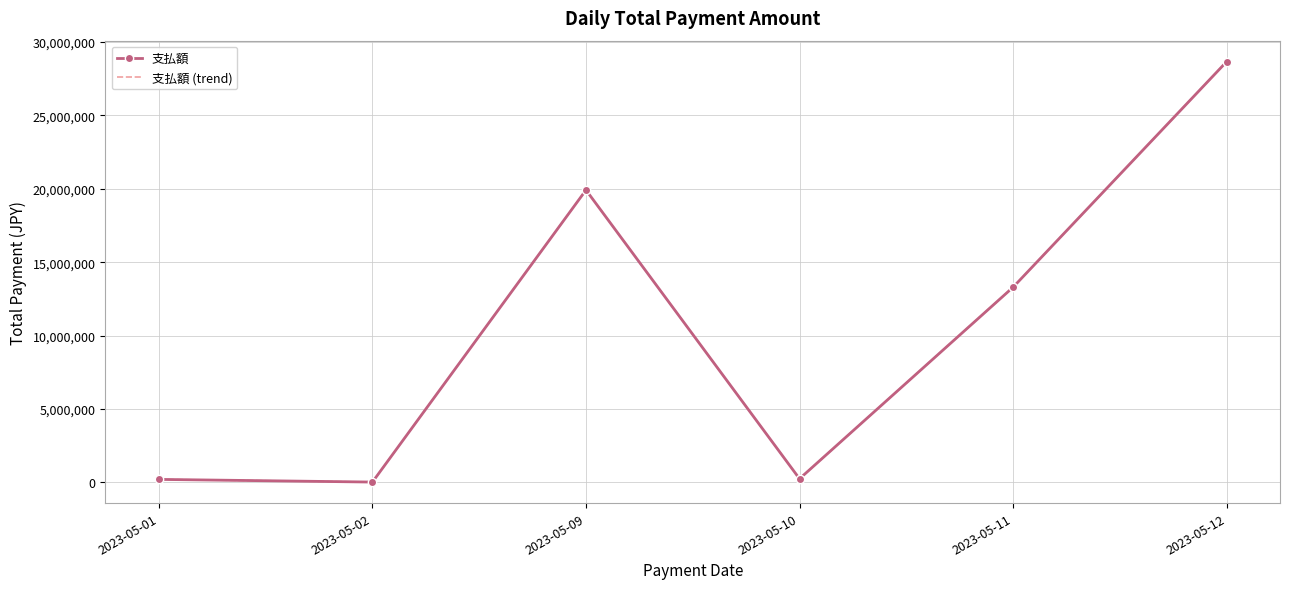

List the labels in order of 支払額 value, largest first.

2023-05-12, 2023-05-09, 2023-05-11, 2023-05-10, 2023-05-01, 2023-05-02